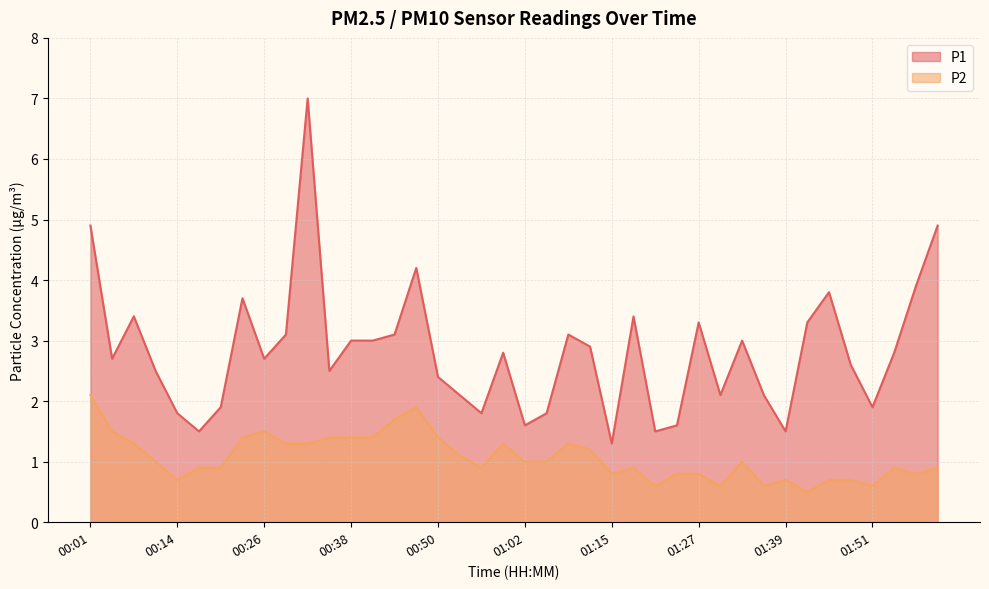

True or false: P2 and P1 cross at least once.

False